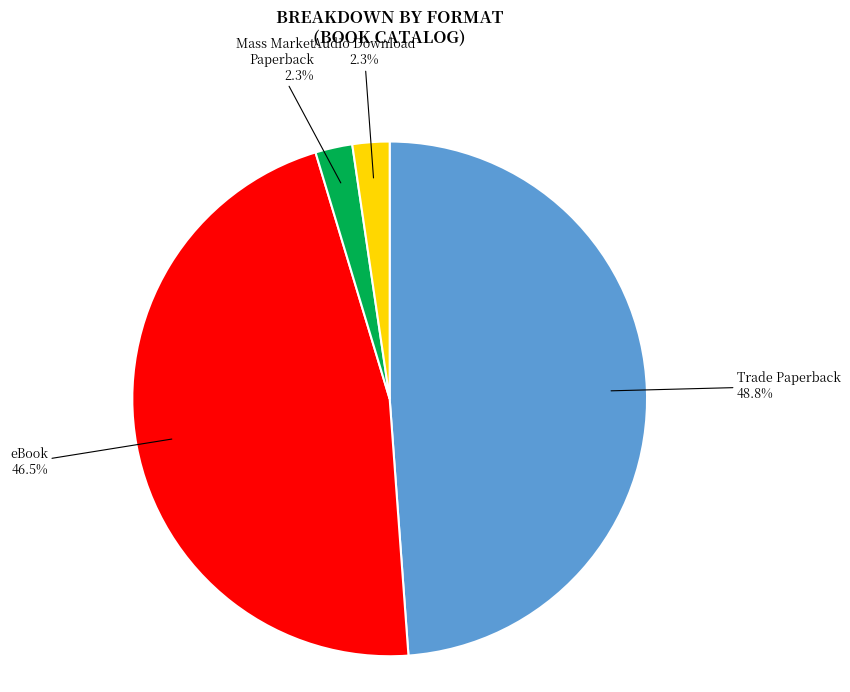

Is it true that Audio Download is 2% of the pie?

True